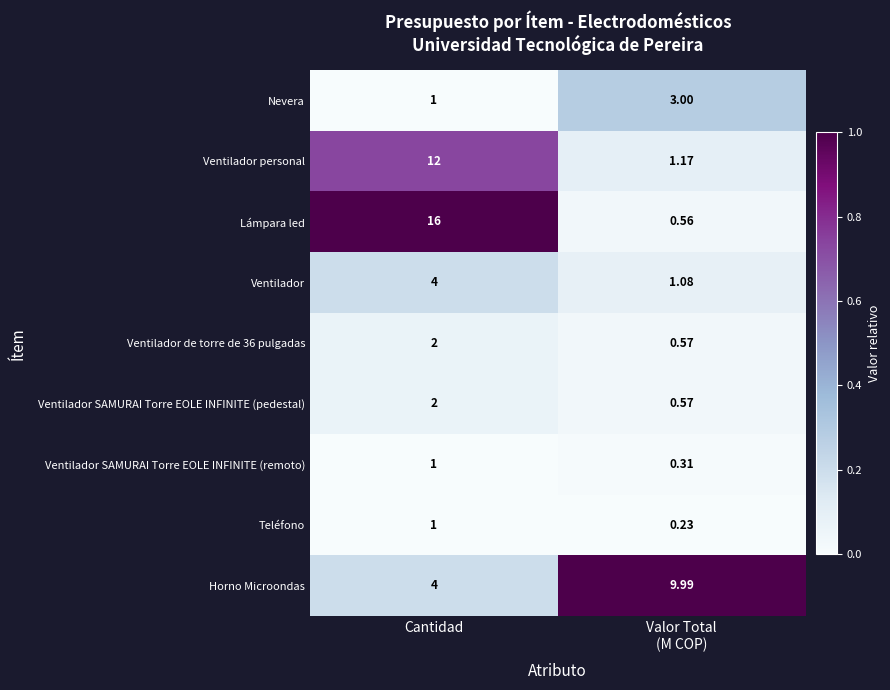

At which label is Horno Microondas closest to 6?

Cantidad